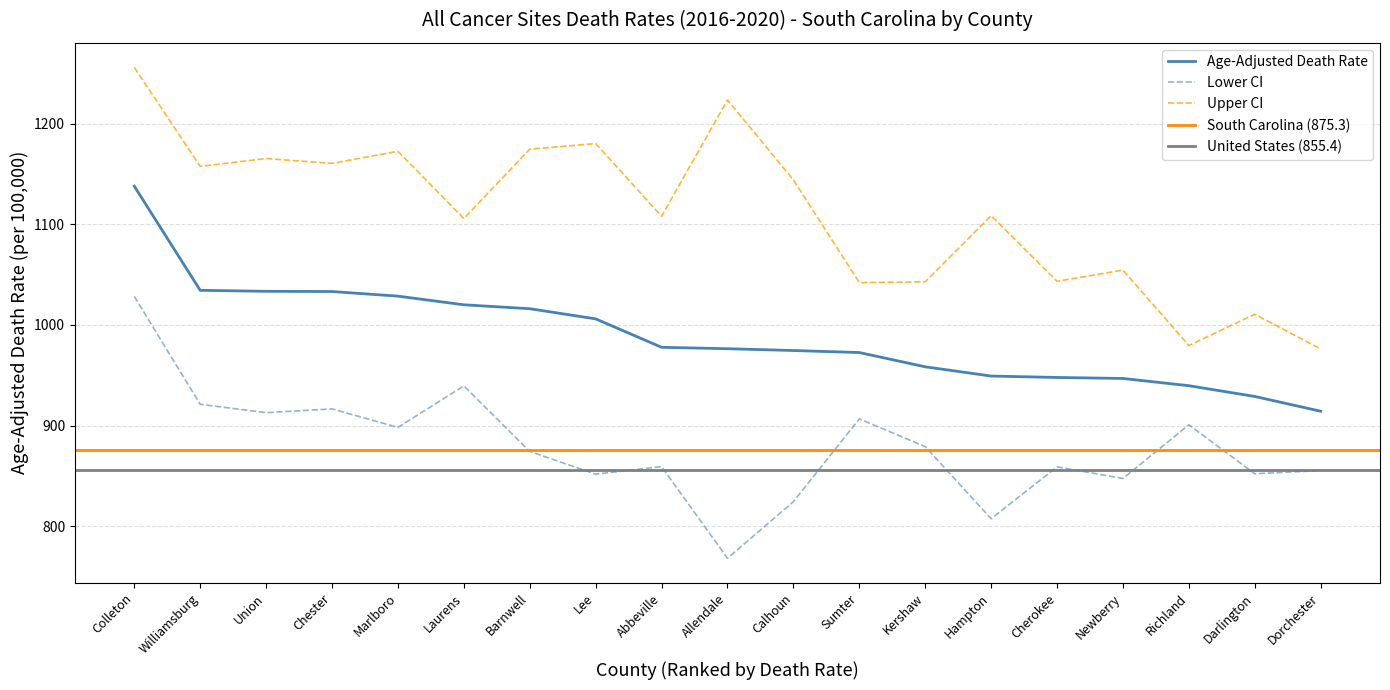

Where is the first local minimum for Lower CI?

Union